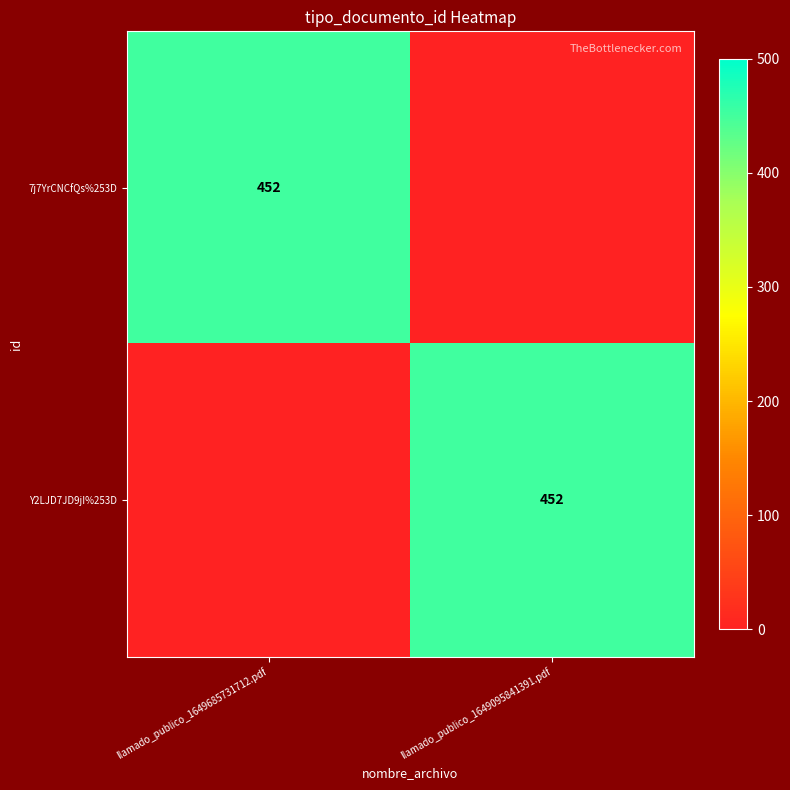

How many distinct data groups are displayed?

2